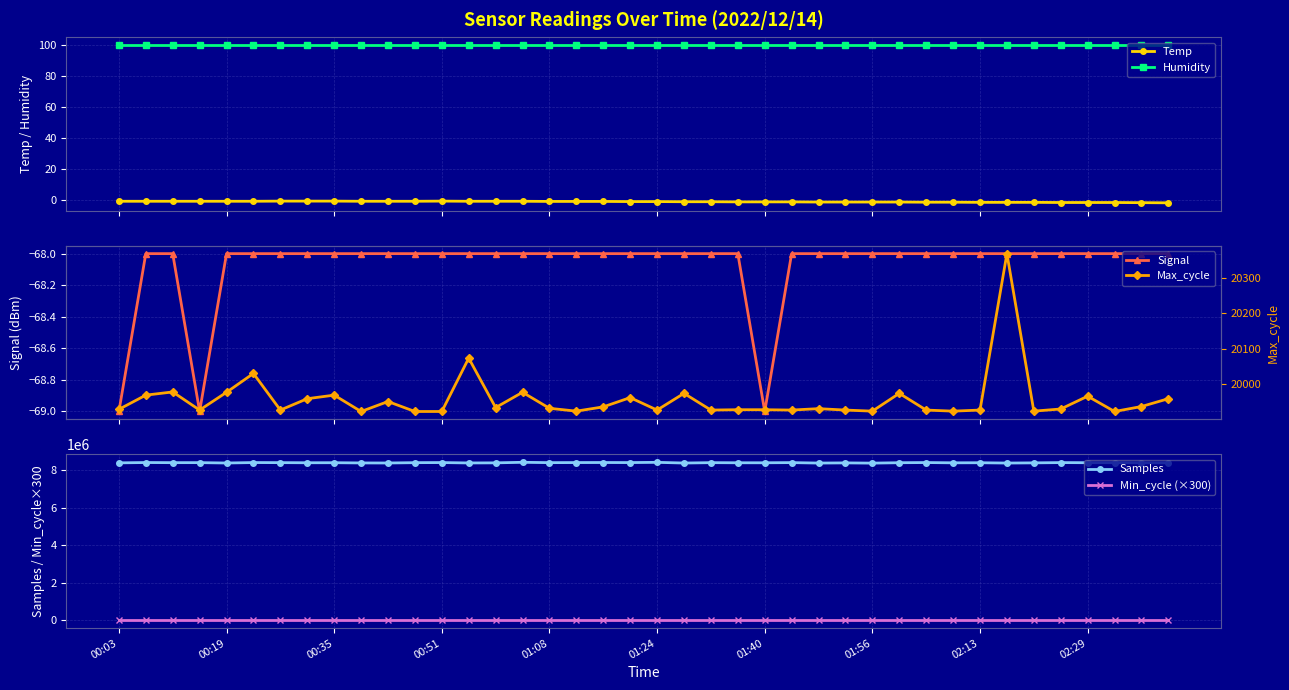

What is the smallest value displayed?

-69.0